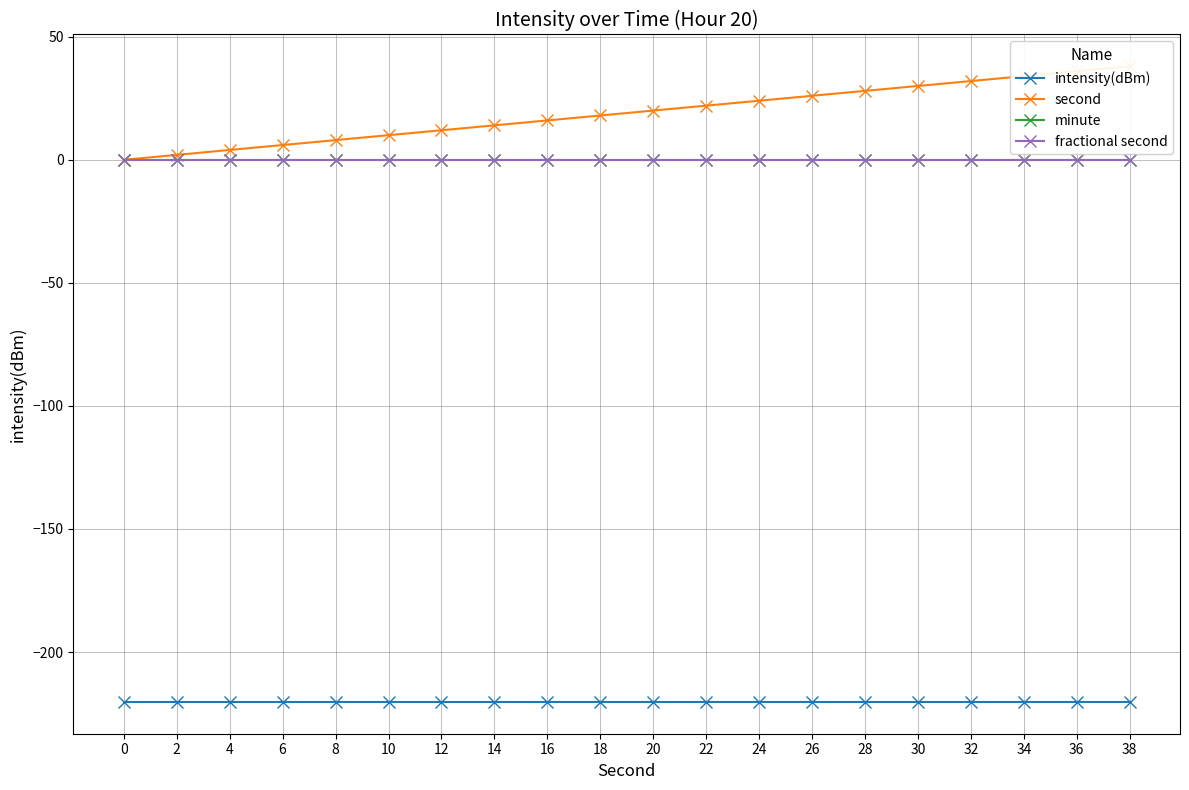

What is the difference between the highest and lowest values at 10?

230.3